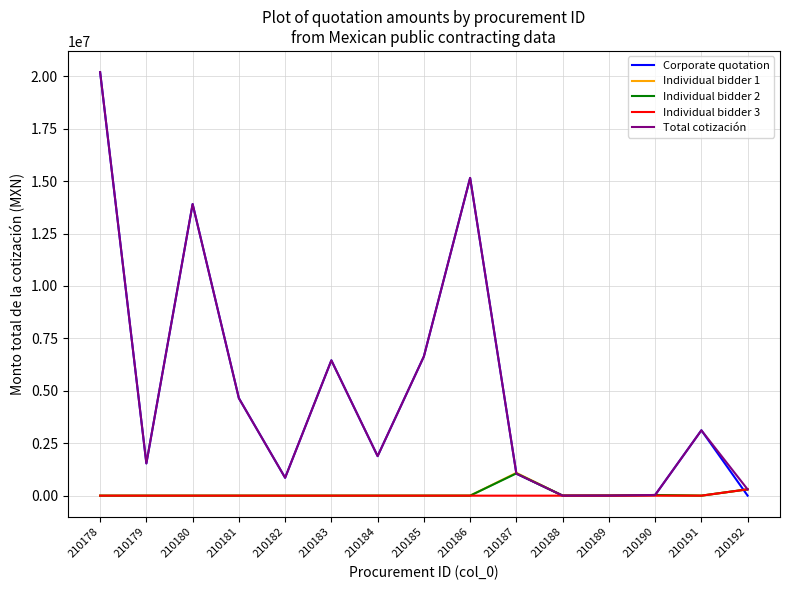

What is the maximum value shown in the chart?

20200368.2